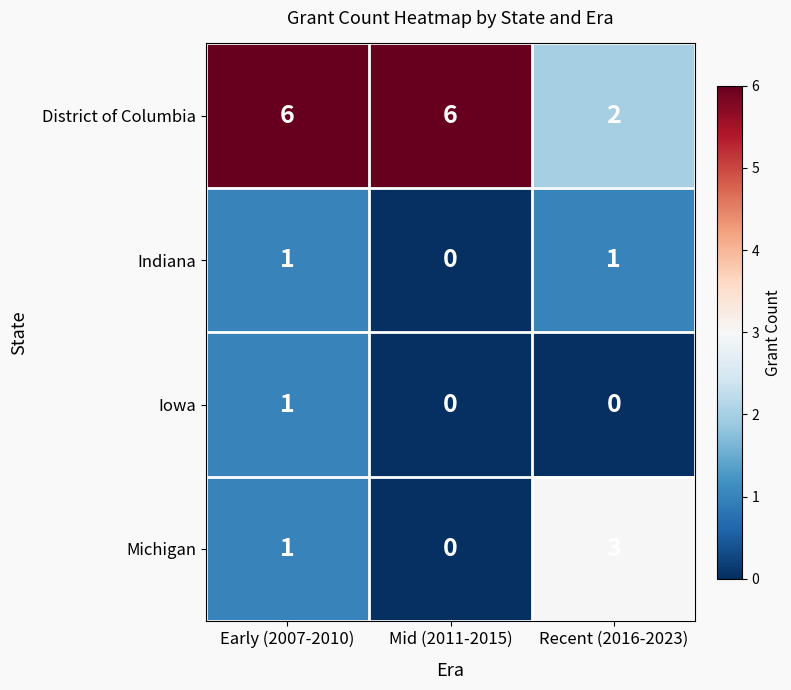

At how many categories does at least one series exceed 5?

2